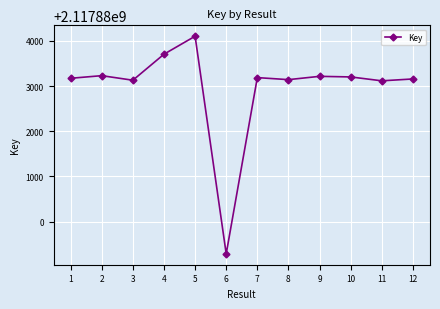

Is it true that the value at 9 is 2117883216?

True